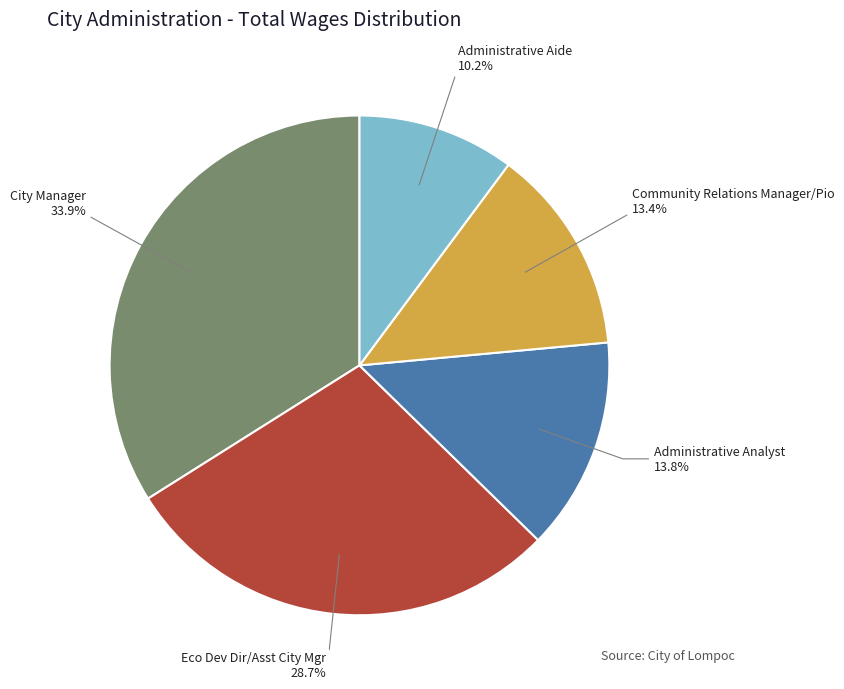

Does any single category account for the majority?

No